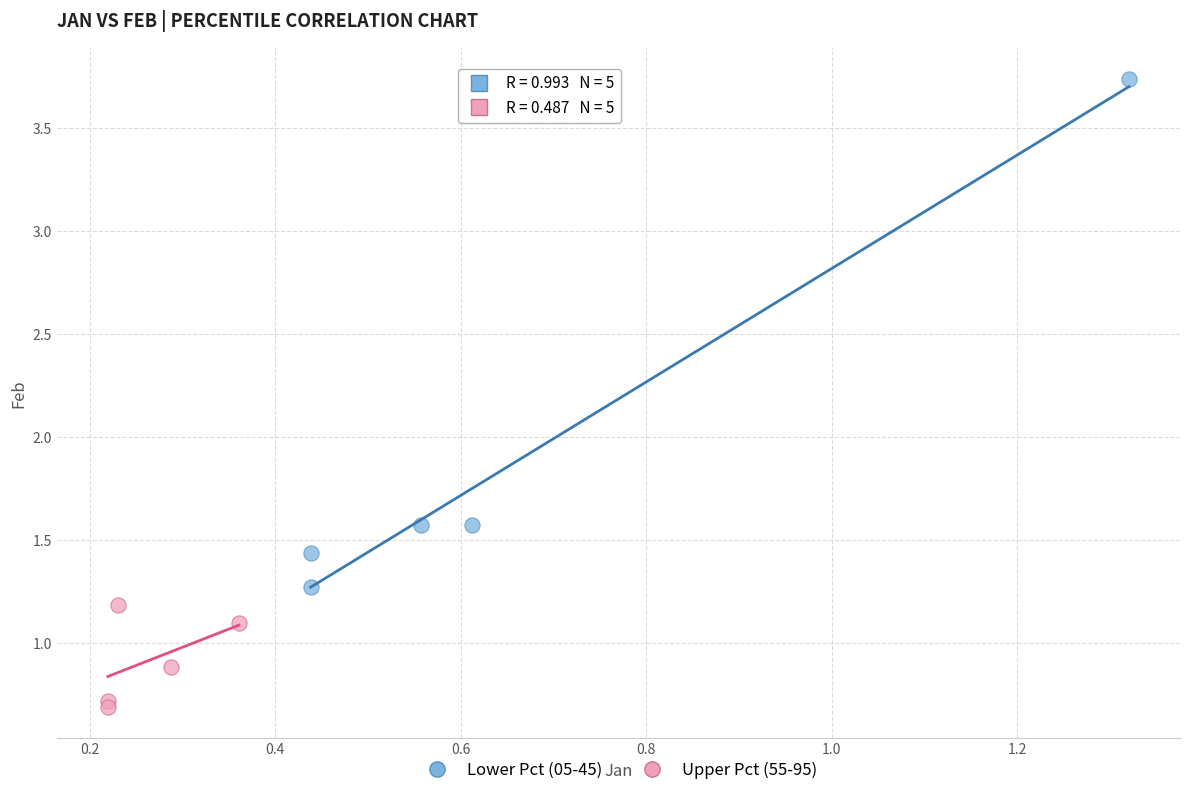

Which series reaches the minimum Y coordinate?

Upper Pct (55-95)